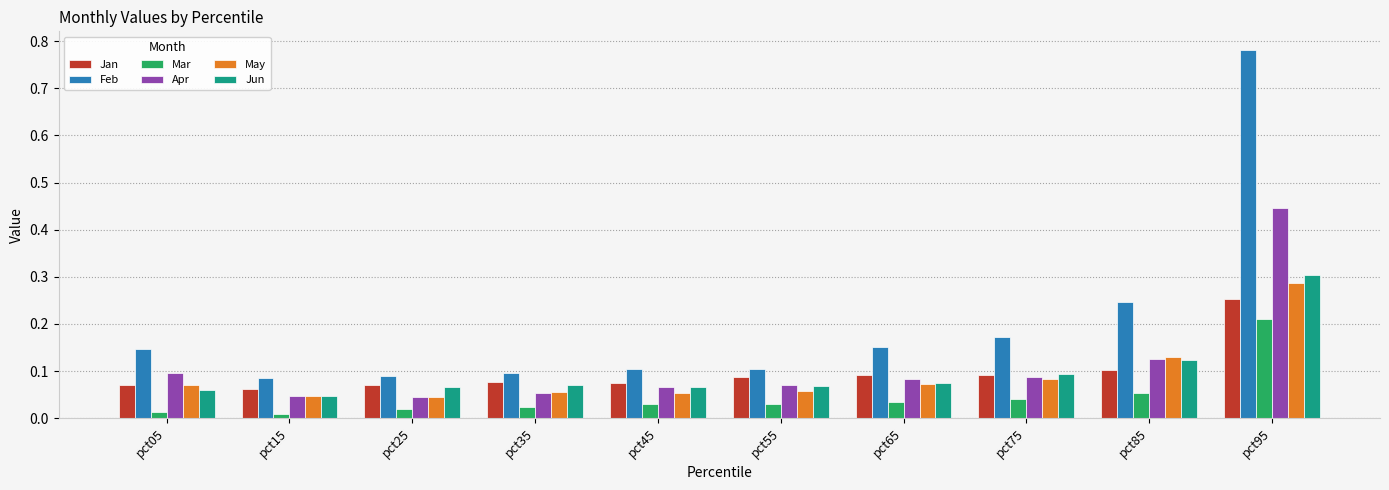

Which series has the widest spread of values?

Feb